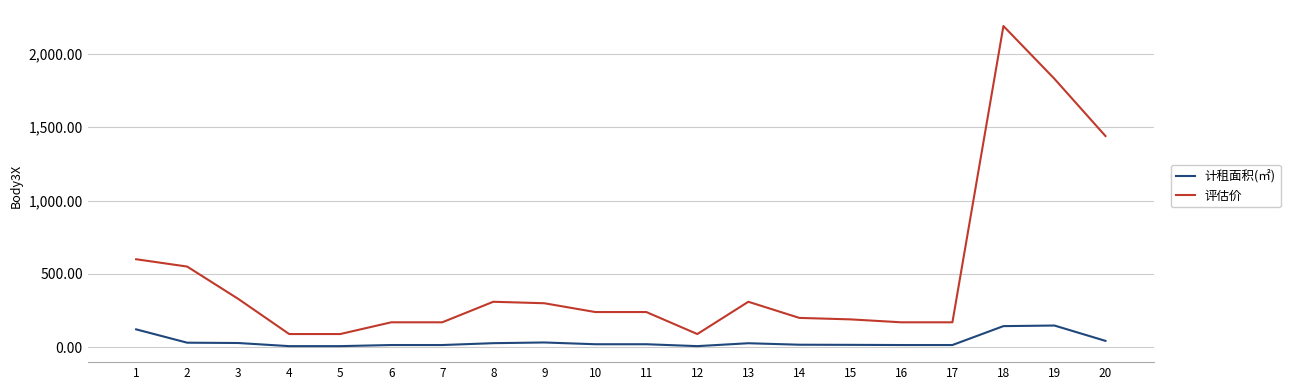

True or false: 计租面积(㎡) has more than 0 points higher than both neighbors.

True